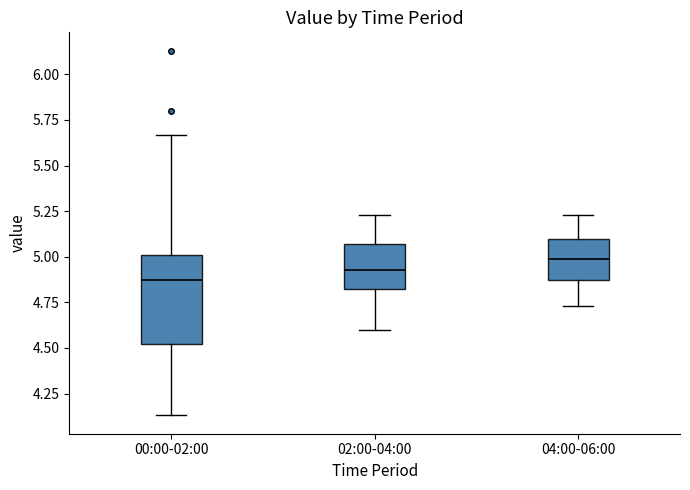

Where does the lower whisker of the box for 00:00-02:00 end on the y-axis? The values are not printed on the chart, so give them approximately, as read against the axis.

4.15